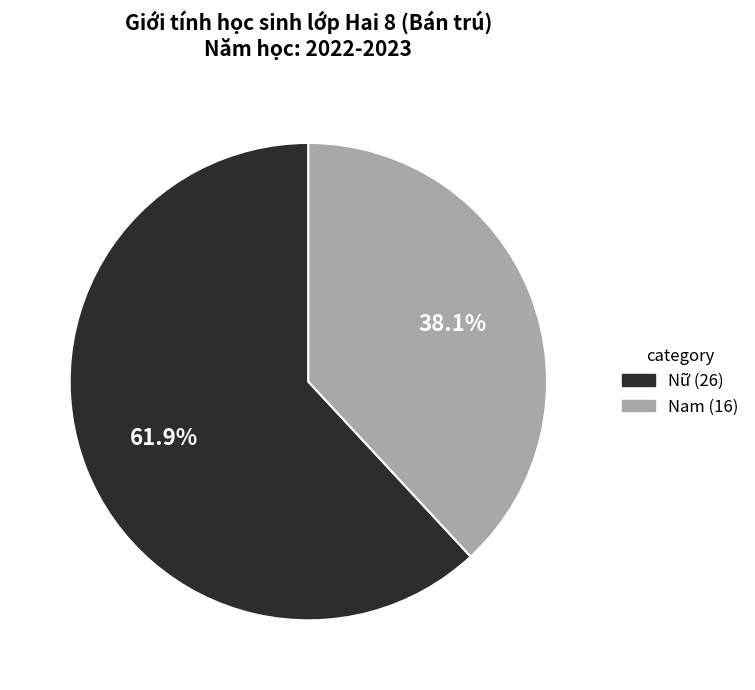

Which has a higher value, Nữ or Nam?

Nữ